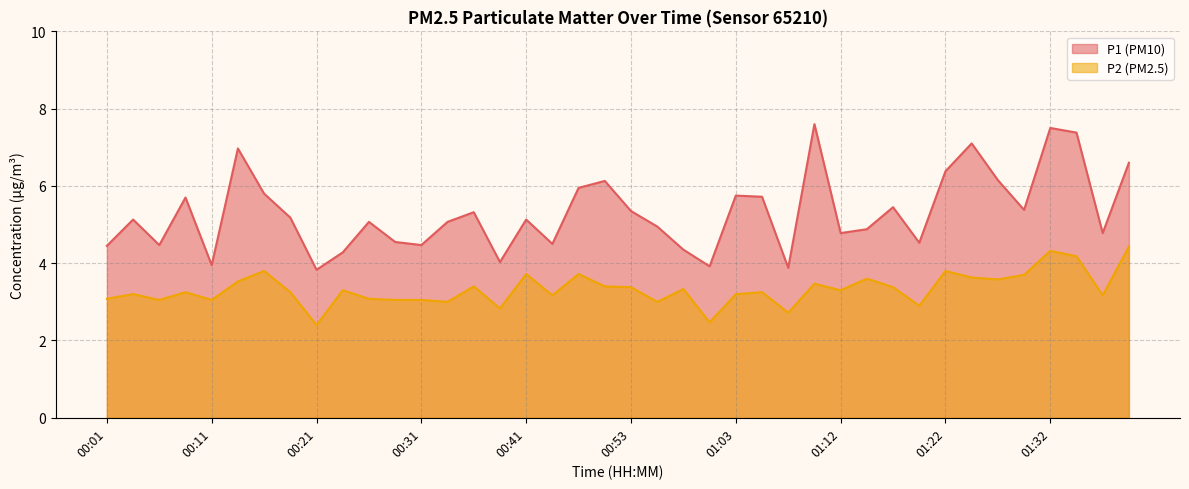

What is the greatest value displayed?

7.6